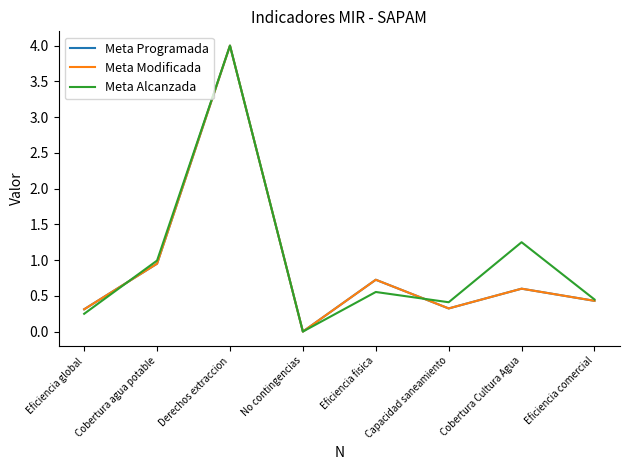

Is this an area chart (filled region under the line)?

No